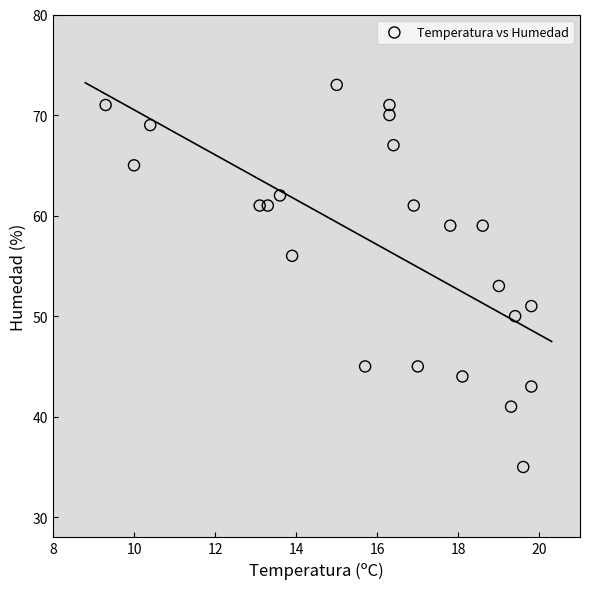

What is the range of Y values (max minus min)?

38